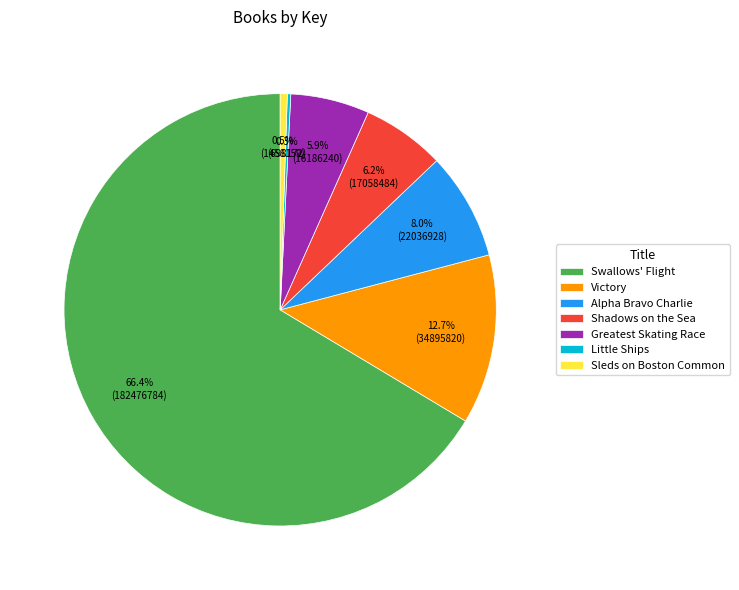

Combined, do Victory and Shadows on the Sea account for over 50%?

No